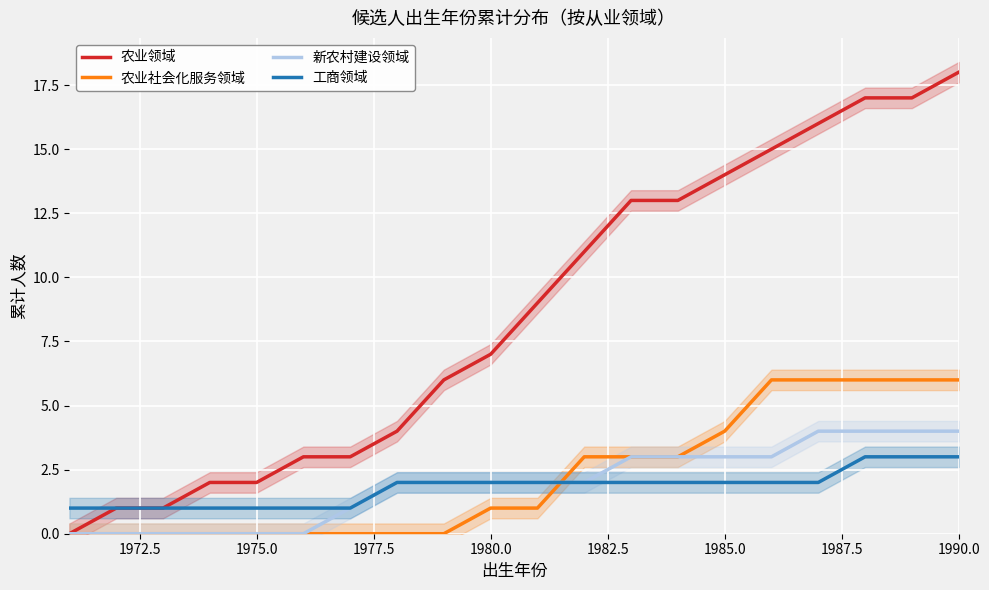

How many intersections are there between 工商领域 and 农业社会化服务领域?

1